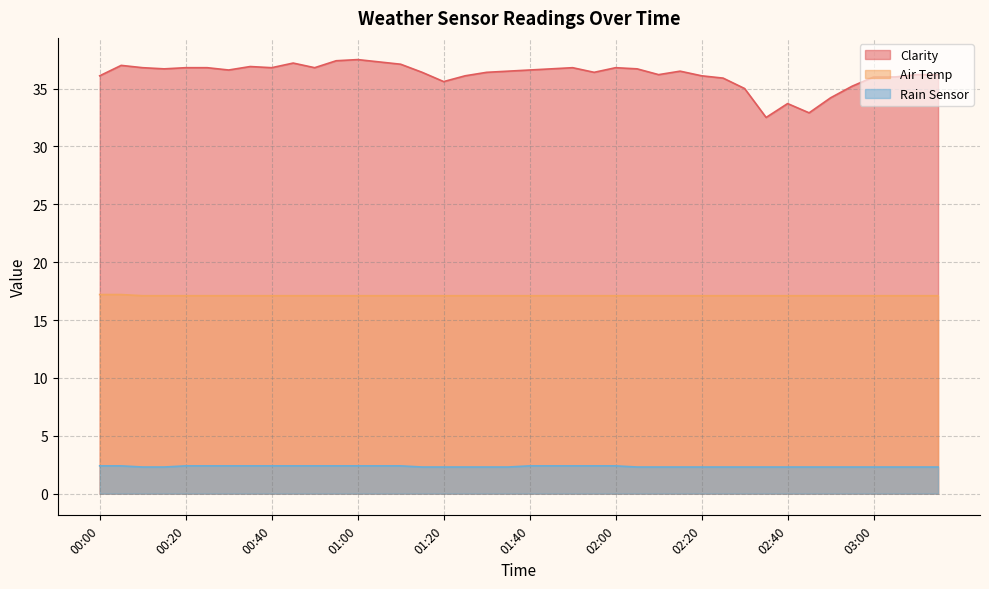

Does the chart display data point markers on the line(s)?

No